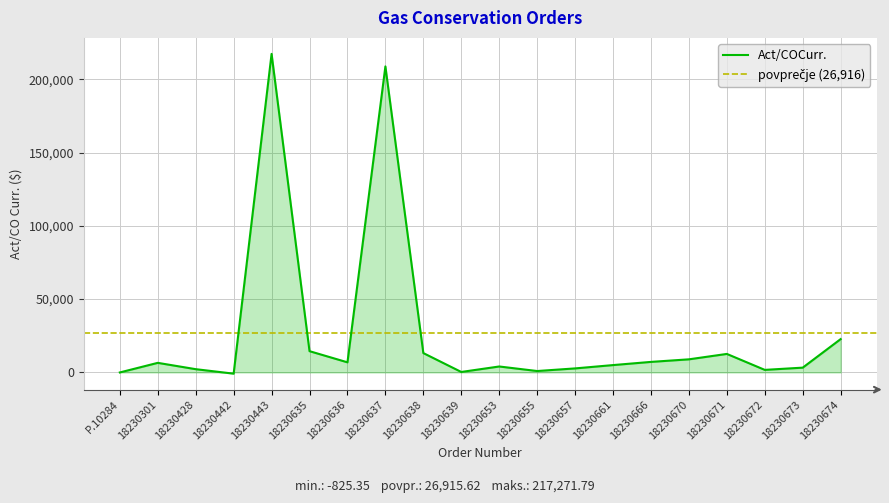

List the labels in order of value, largest first.

18230443, 18230637, 18230674, 18230635, 18230638, 18230671, 18230670, 18230666, 18230636, 18230301, 18230661, 18230653, 18230673, 18230657, 18230428, 18230672, 18230655, 18230639, P.10284, 18230442